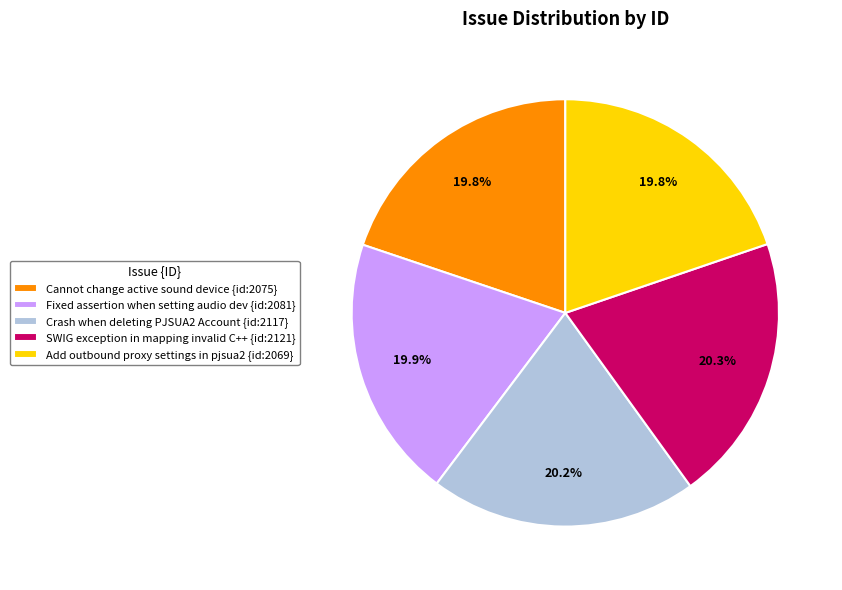

Combined, do Cannot change active sound device {id:2075} and SWIG exception in mapping invalid C++ {id:2121} account for over 50%?

No